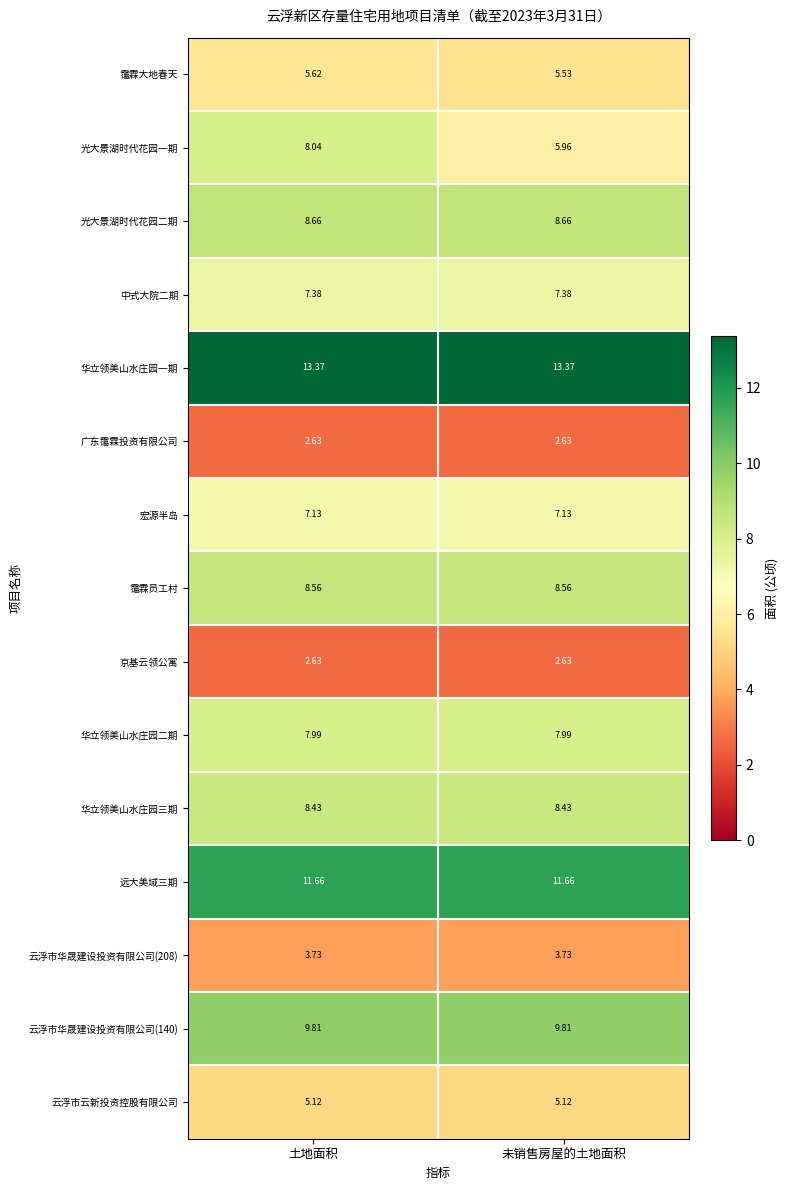

How many data points does each series have?

2